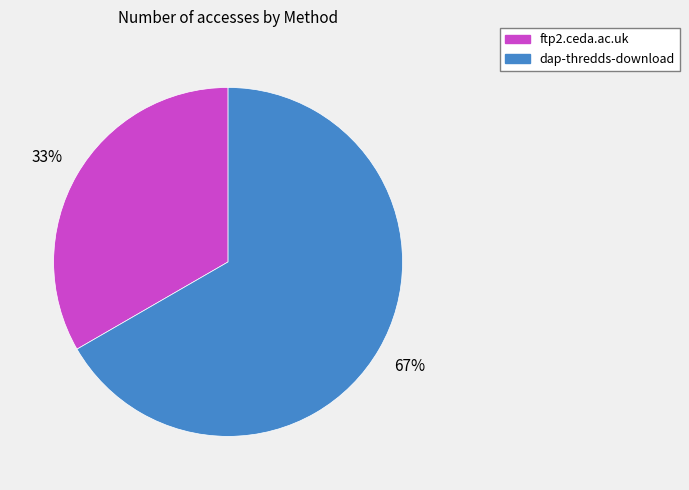

Which has a higher value, dap-thredds-download or ftp2.ceda.ac.uk?

dap-thredds-download